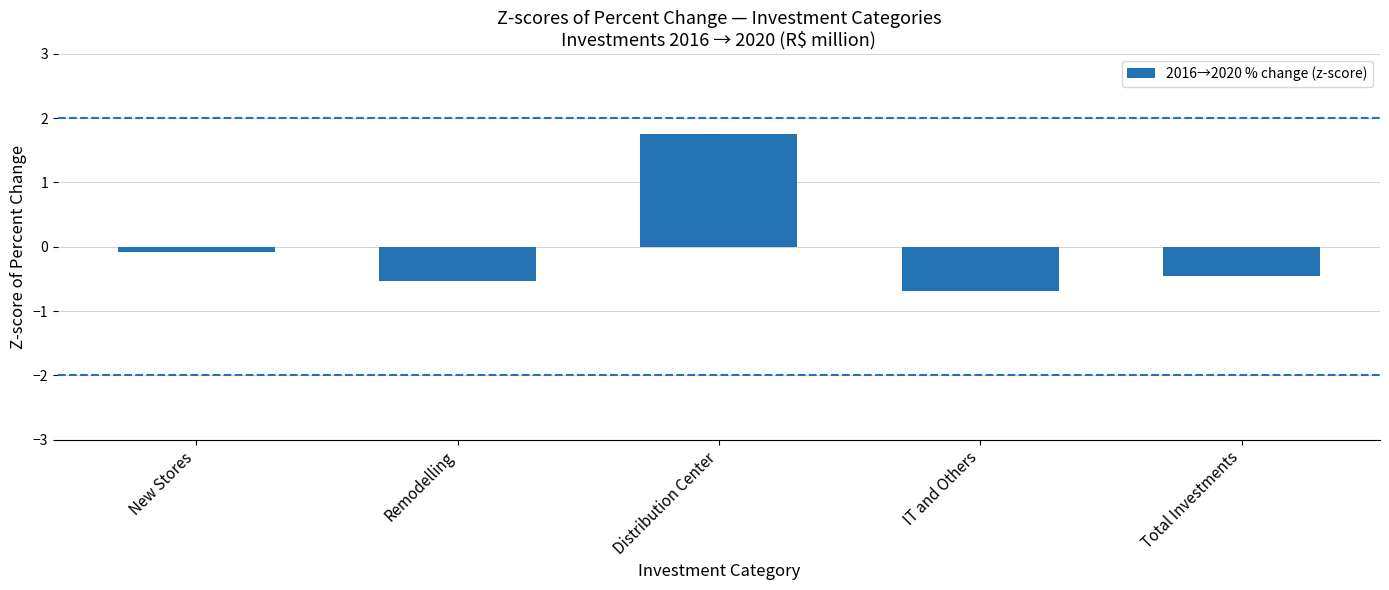

Where does the data first go above 0?

Distribution Center